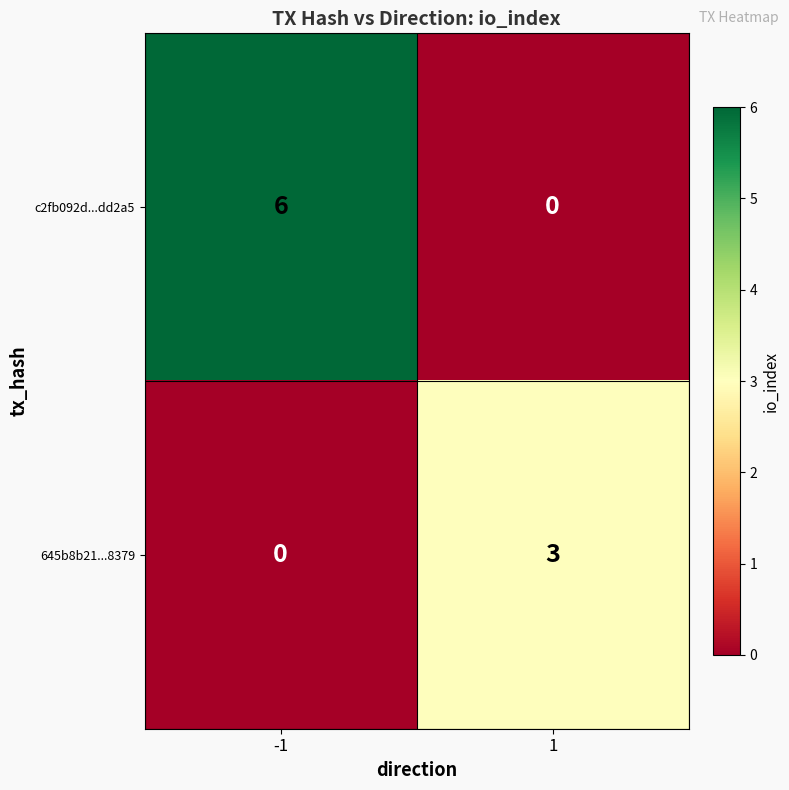

The c2fb092d...dd2a5 series shows 4 at 1. True or false?

False